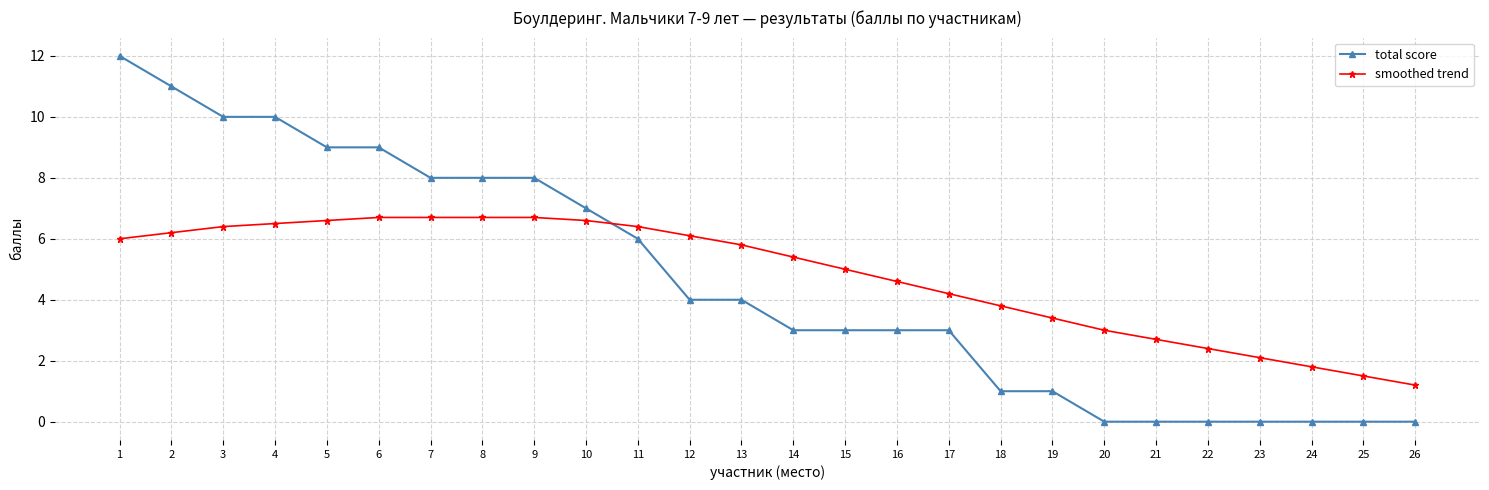

After their last crossing, which series has the higher values: smoothed trend or total score?

smoothed trend